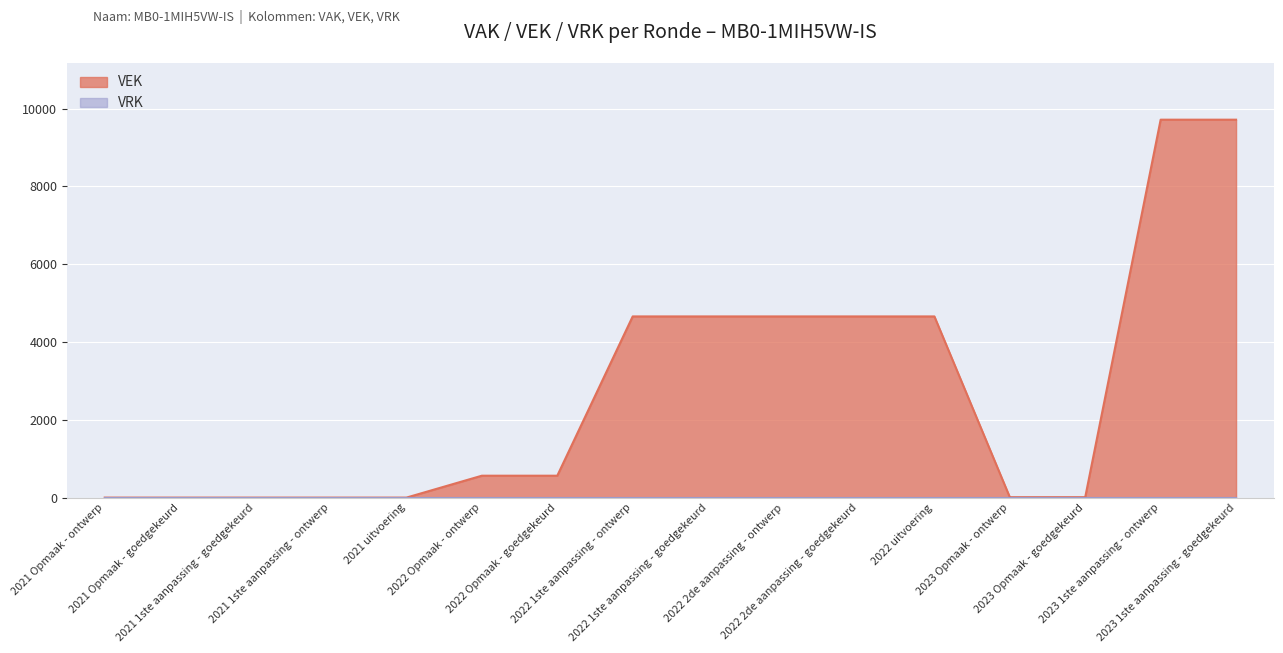

The chart shows a value of 7370 at 2022 uitvoering. True or false?

False